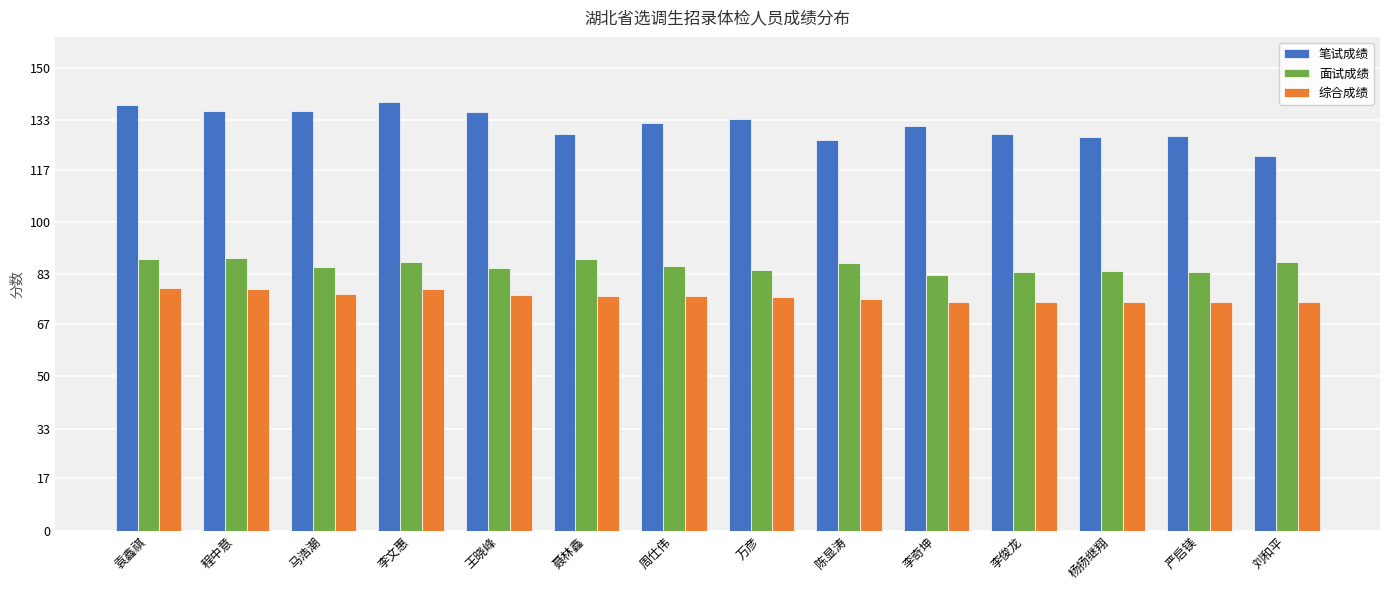

List the series in order of their overall mean, highest first.

笔试成绩, 面试成绩, 综合成绩